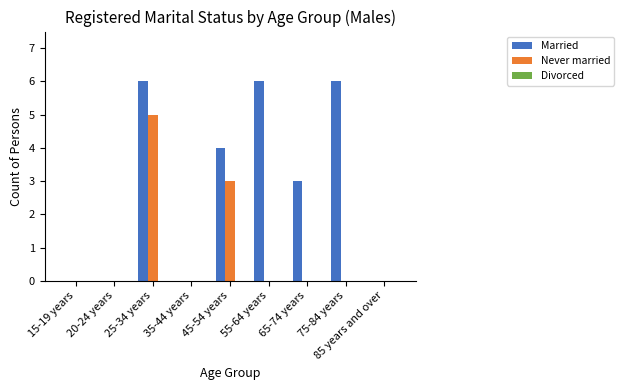

Between 75-84 years and 85 years and over, which series saw the biggest shift?

Married